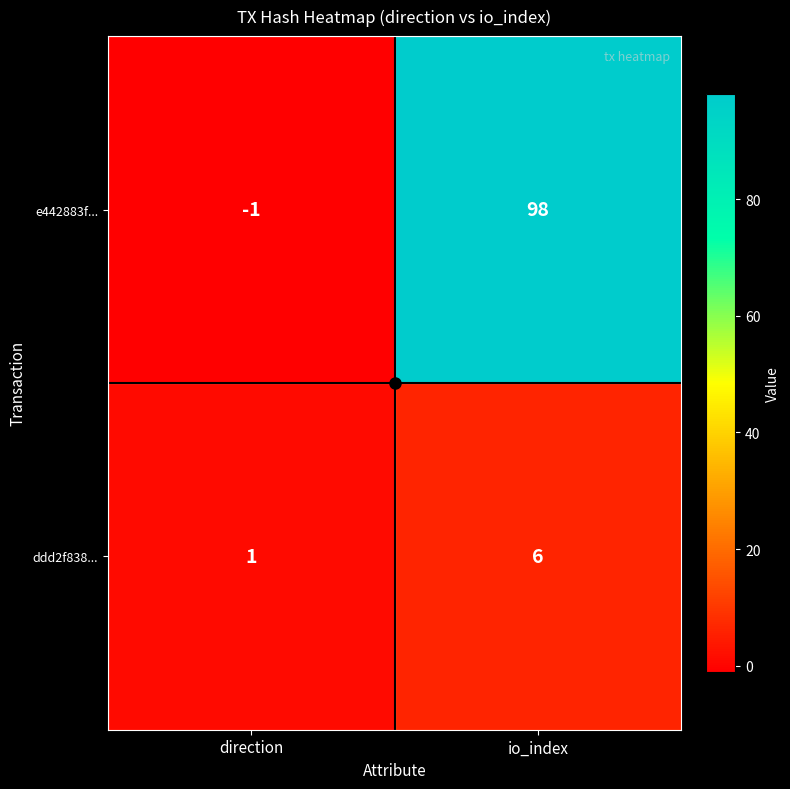

Read the e442883f... value at io_index, to the nearest 5.

100